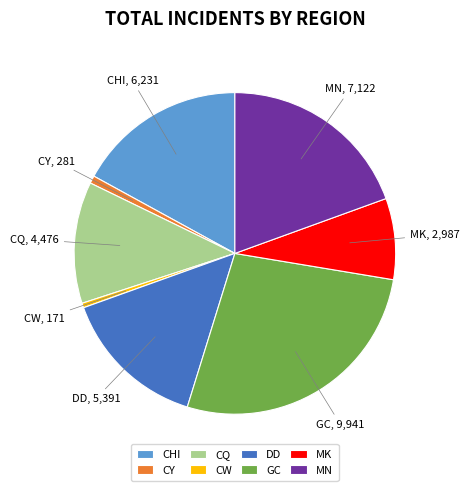

Is it true that CHI is 24% of the pie?

False